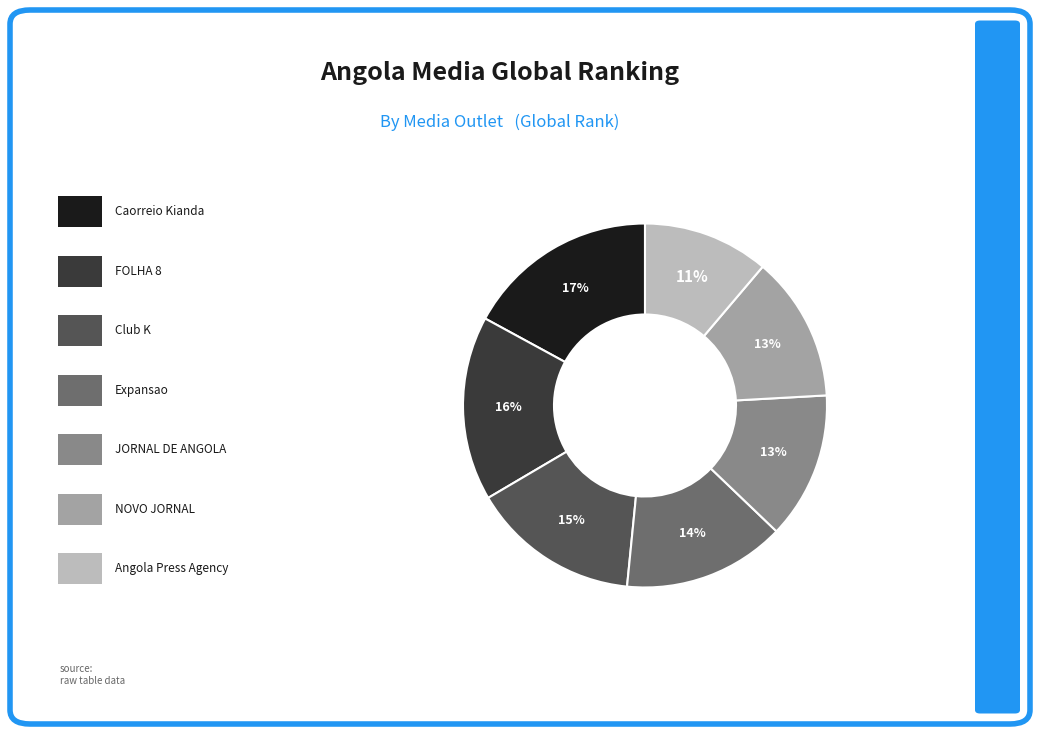

To the nearest percent, what is the difference between the largest and smallest slice percentages?

6%